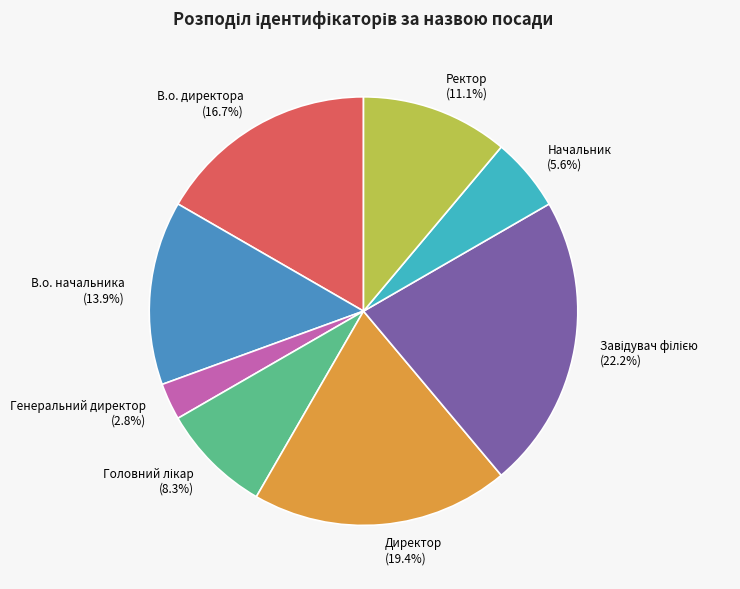

To the nearest percent, what percentage of the pie is Начальник?

6%